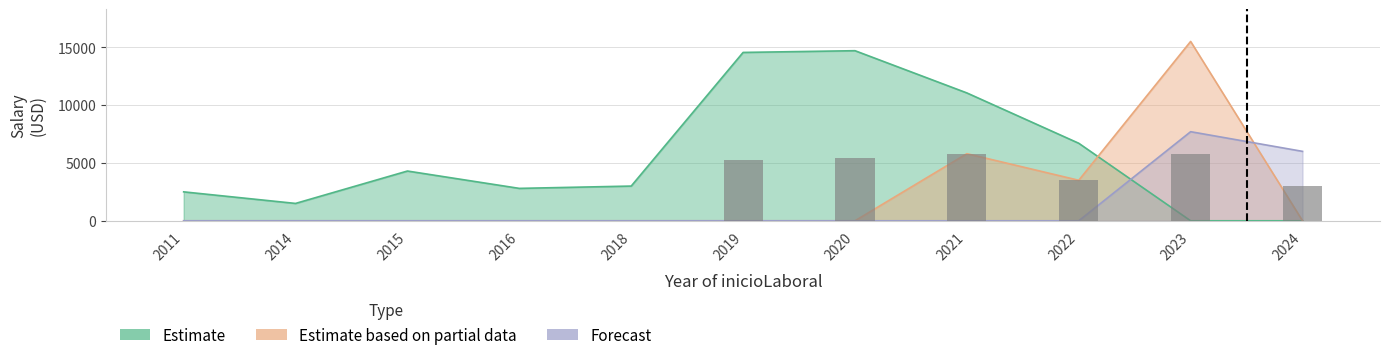

What is the difference between the maximum and minimum values in the Estimate based on partial data series?

15500